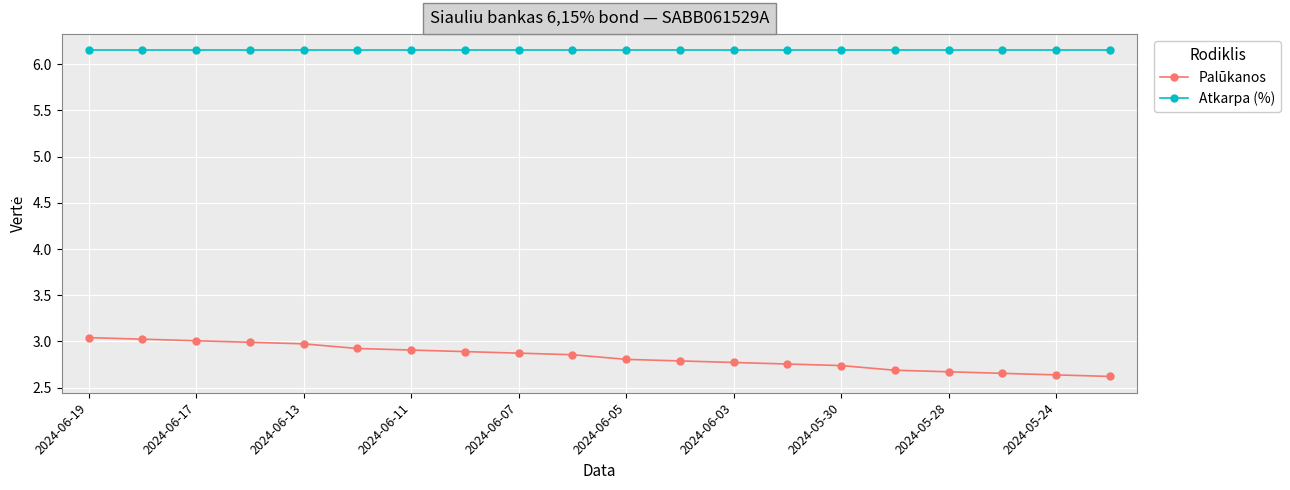

What are all the series names shown in the legend?

Palūkanos, Atkarpa (%)